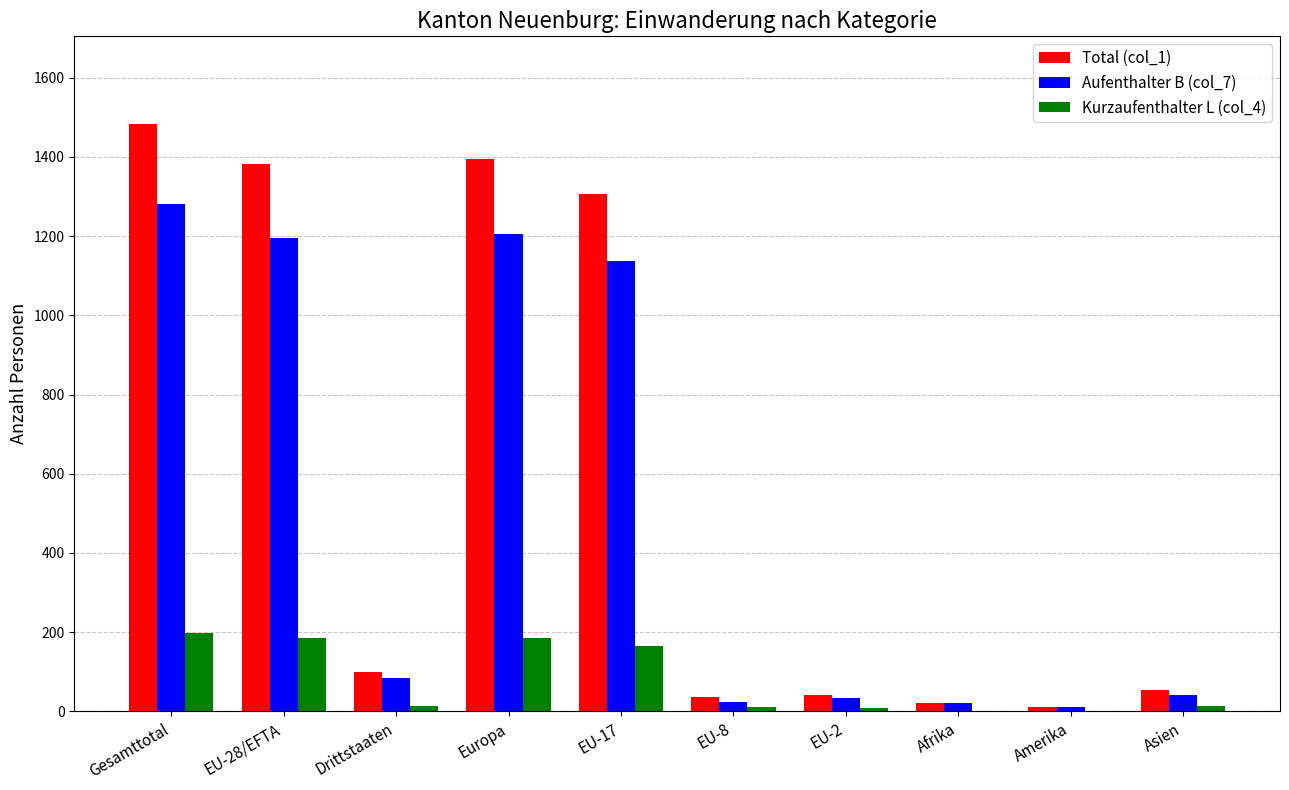

What are all the series names shown in the legend?

Total (col_1), Aufenthalter B (col_7), Kurzaufenthalter L (col_4)